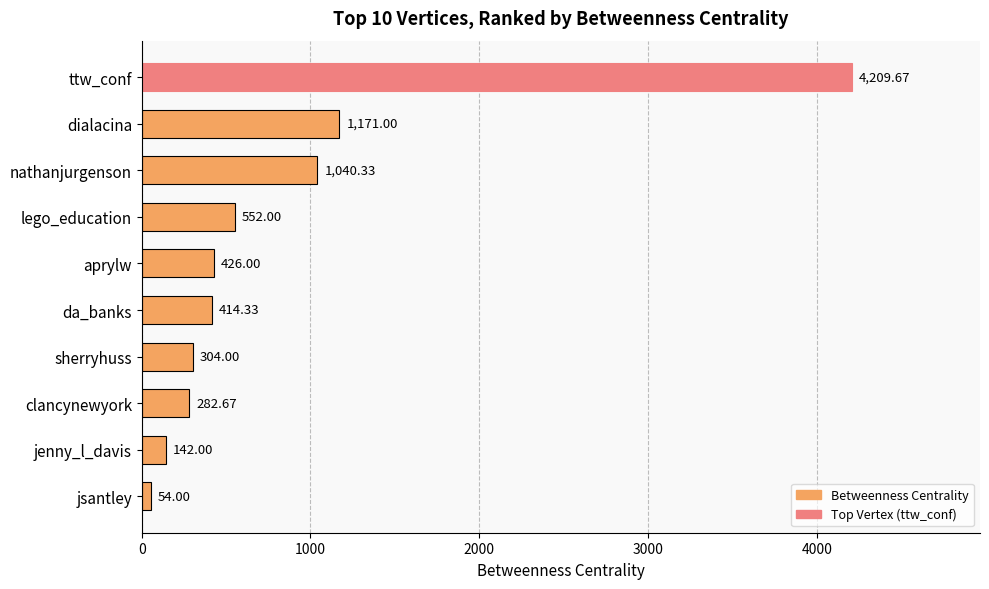

What is the label of the 5th bar from the top?

aprylw